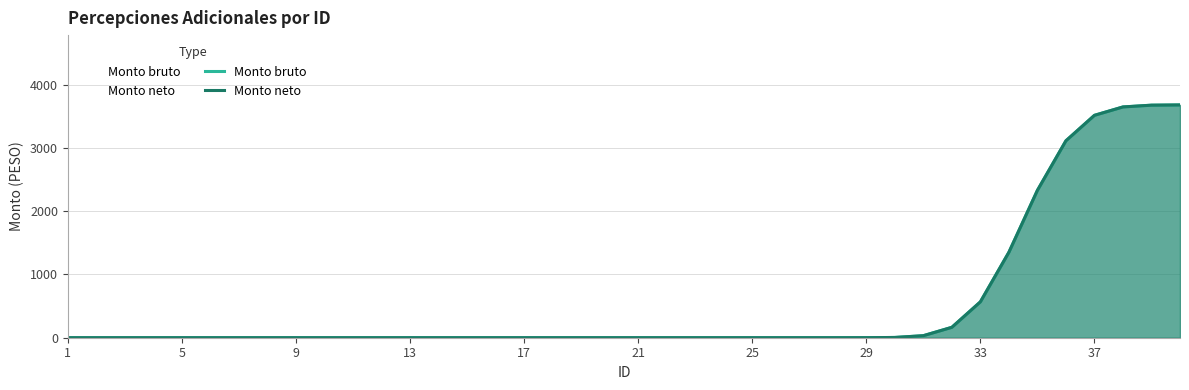

True or false: Monto bruto and Monto neto cross at least once.

False